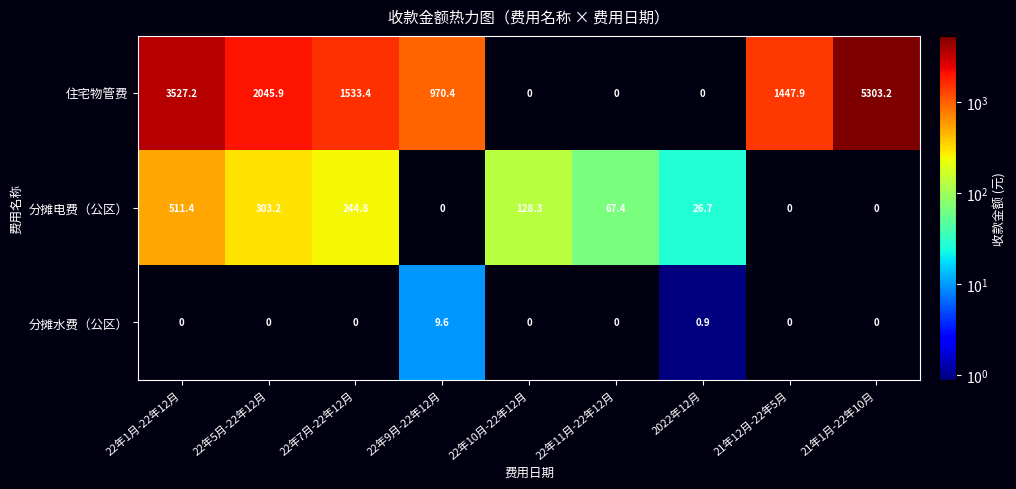

List the series in order of their peak value, lowest first.

分摊水费（公区）, 分摊电费（公区）, 住宅物管费